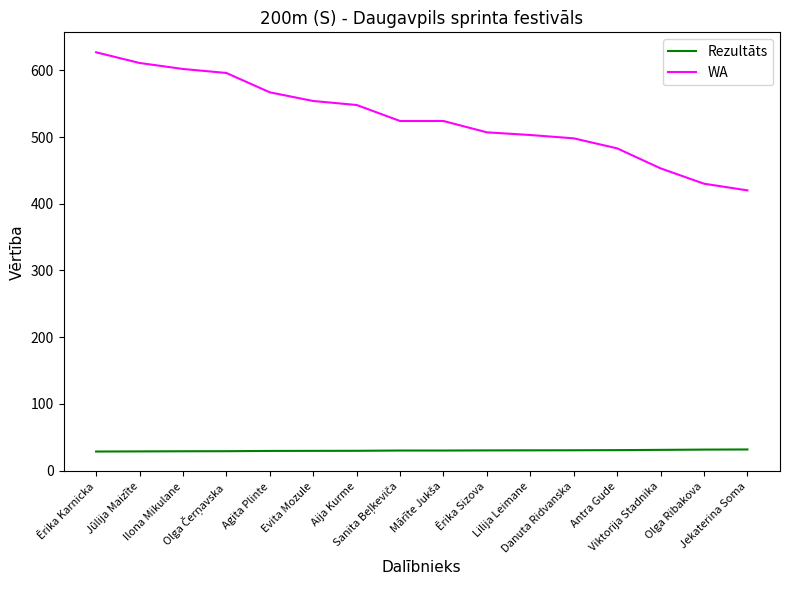

True or false: Rezultāts and WA cross at least once.

False